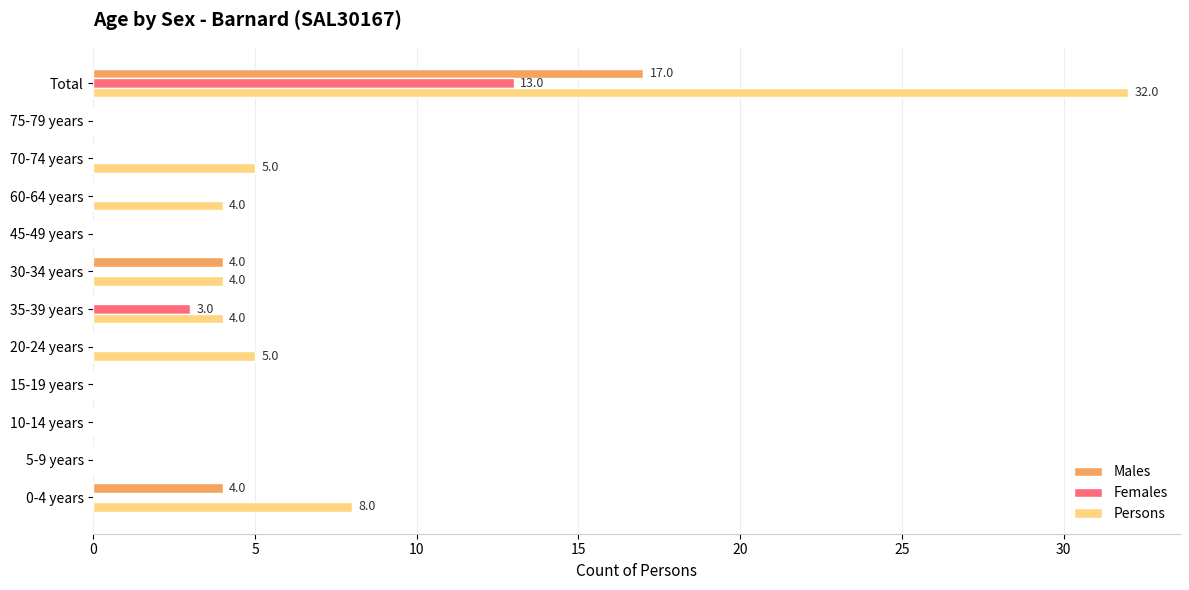

Which series changed the most between 0-4 years and 5-9 years?

Persons